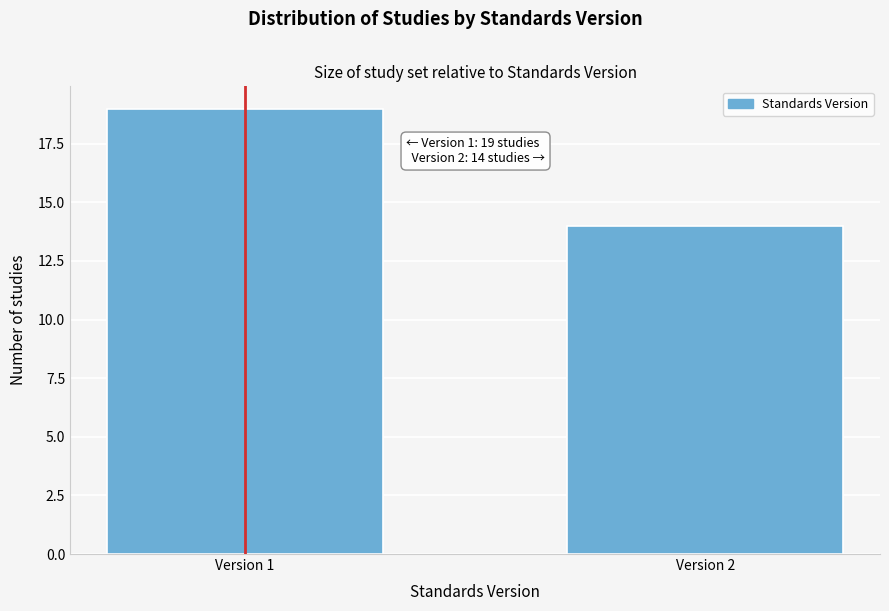

Reading left to right, list all the values displayed in this chart.

Version 1=19	Version 2=14